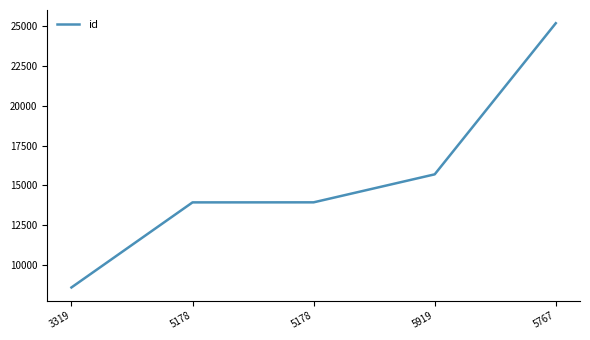

Is this an area chart (filled region under the line)?

No